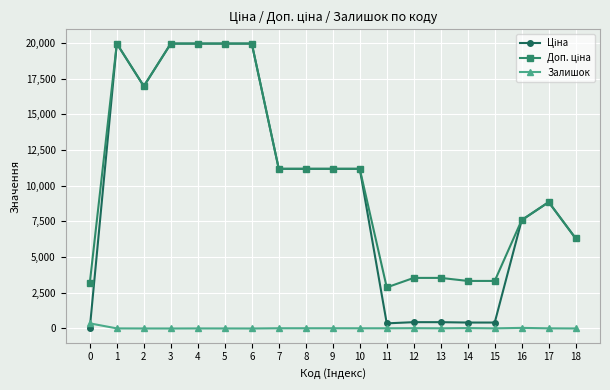

How many categories are shown in the chart?

19